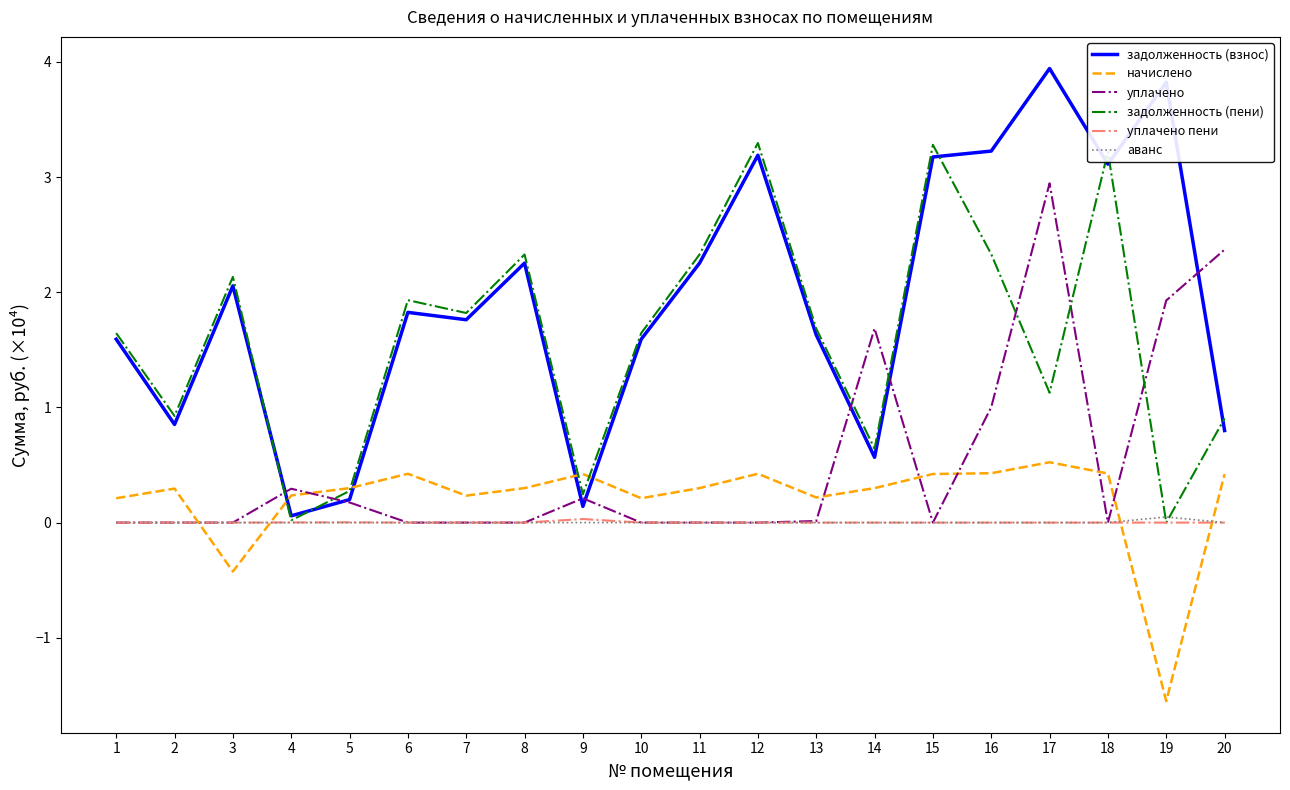

At which category is the sum across all series the highest?

17